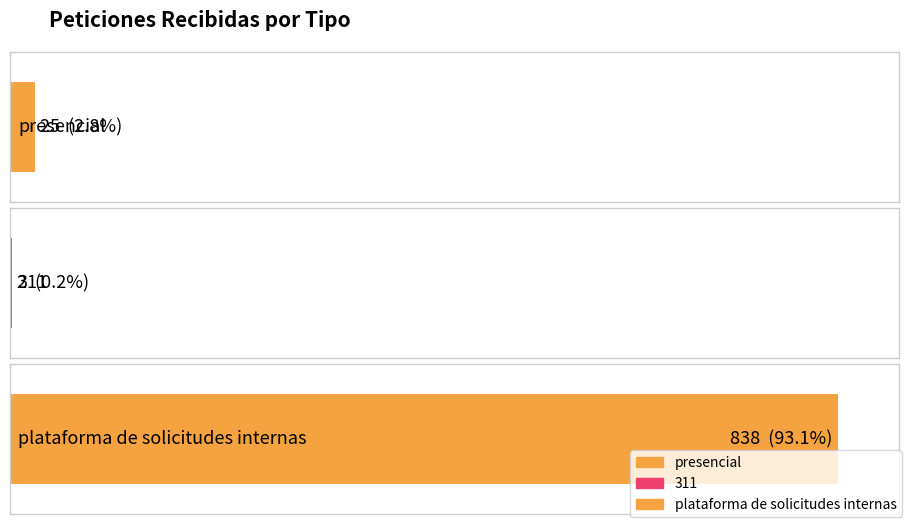

What is the greatest value displayed?

838